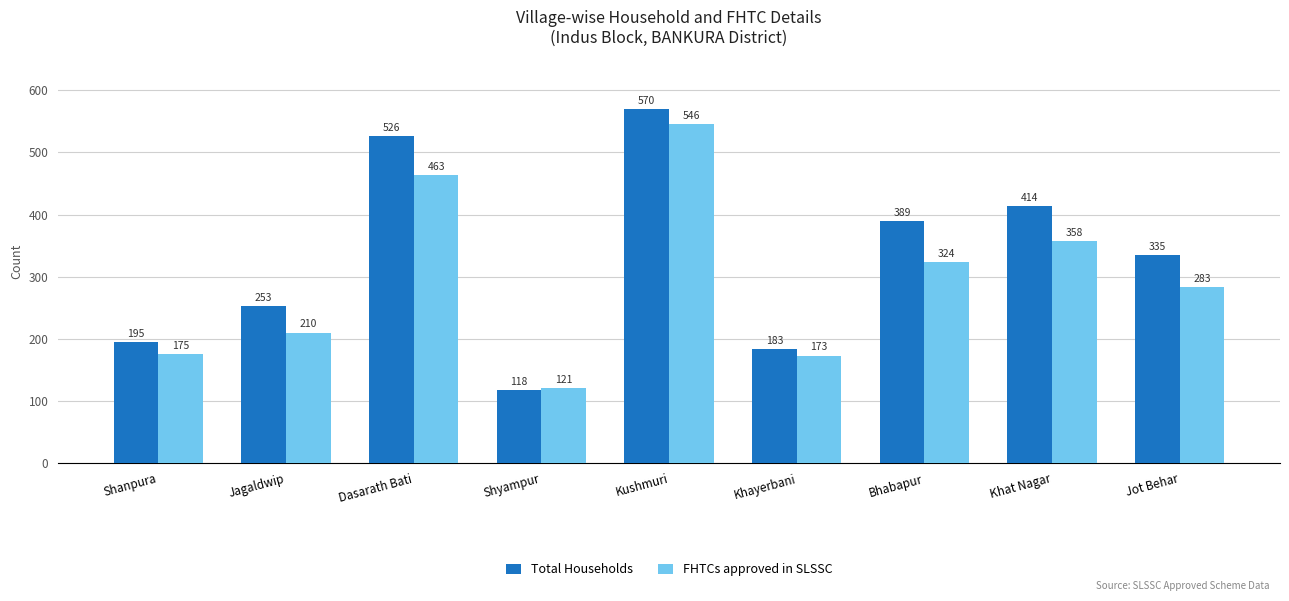

What is the difference between the highest and lowest values at Shyampur?

3